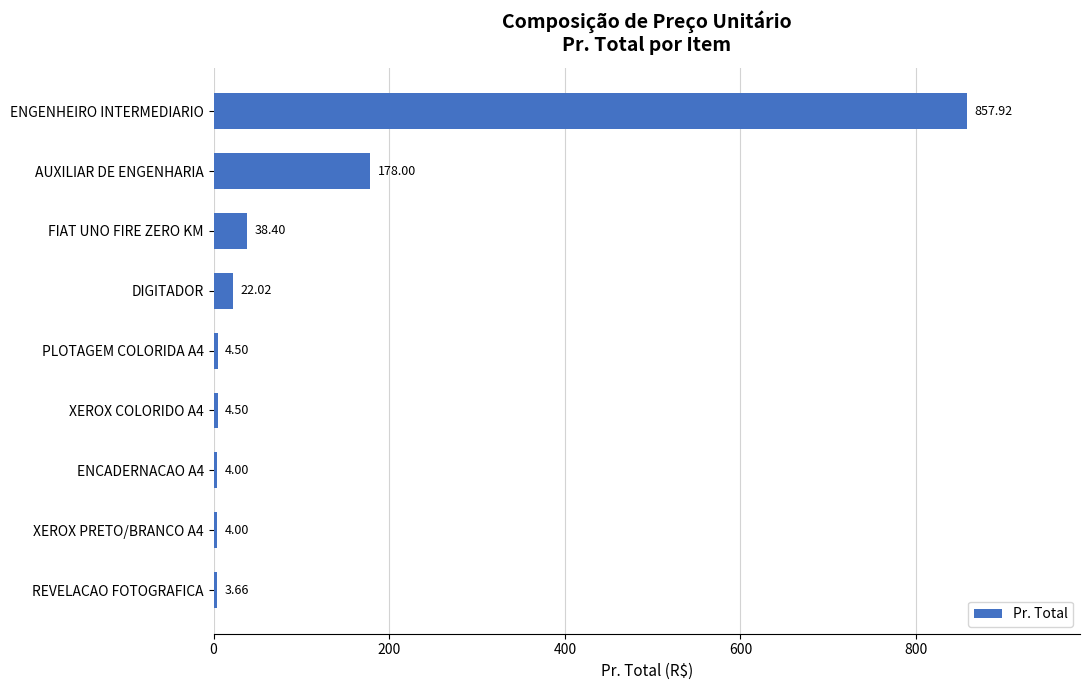

What is the difference between the maximum and minimum values?

854.3